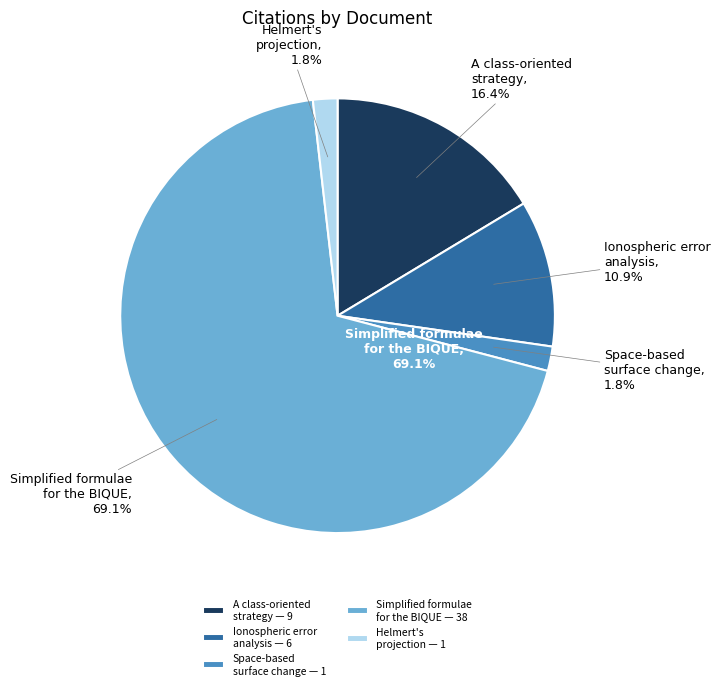

The Ionospheric error analysis slice represents 11% of the pie. True or false?

True